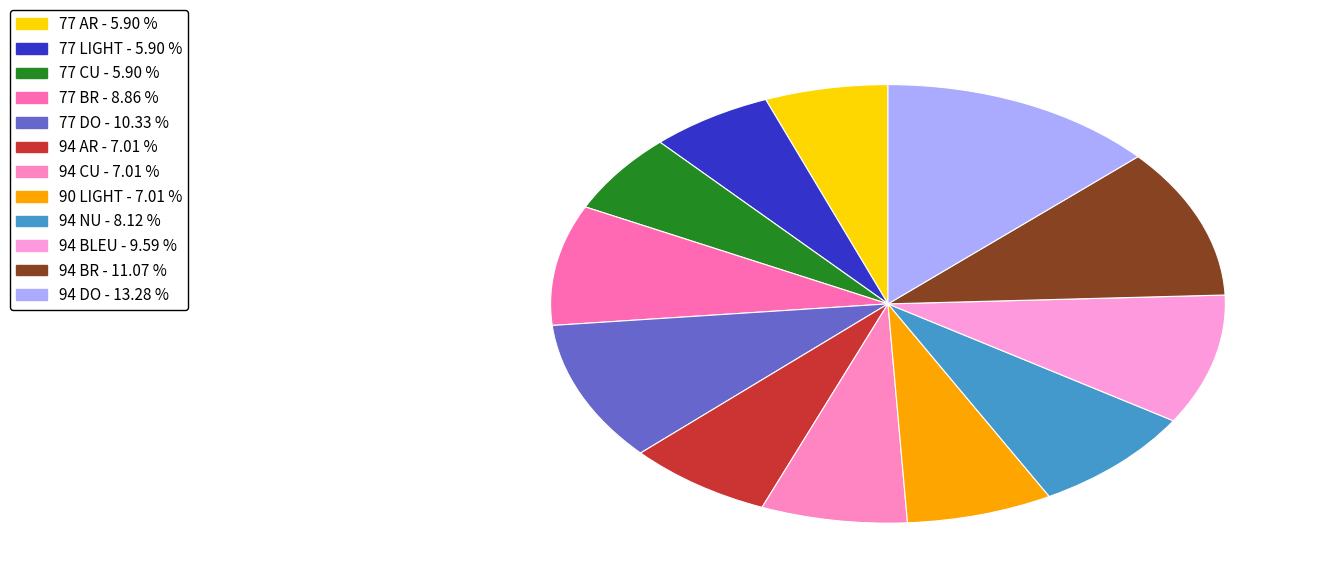

Which category has the biggest portion of the pie?

94 DO